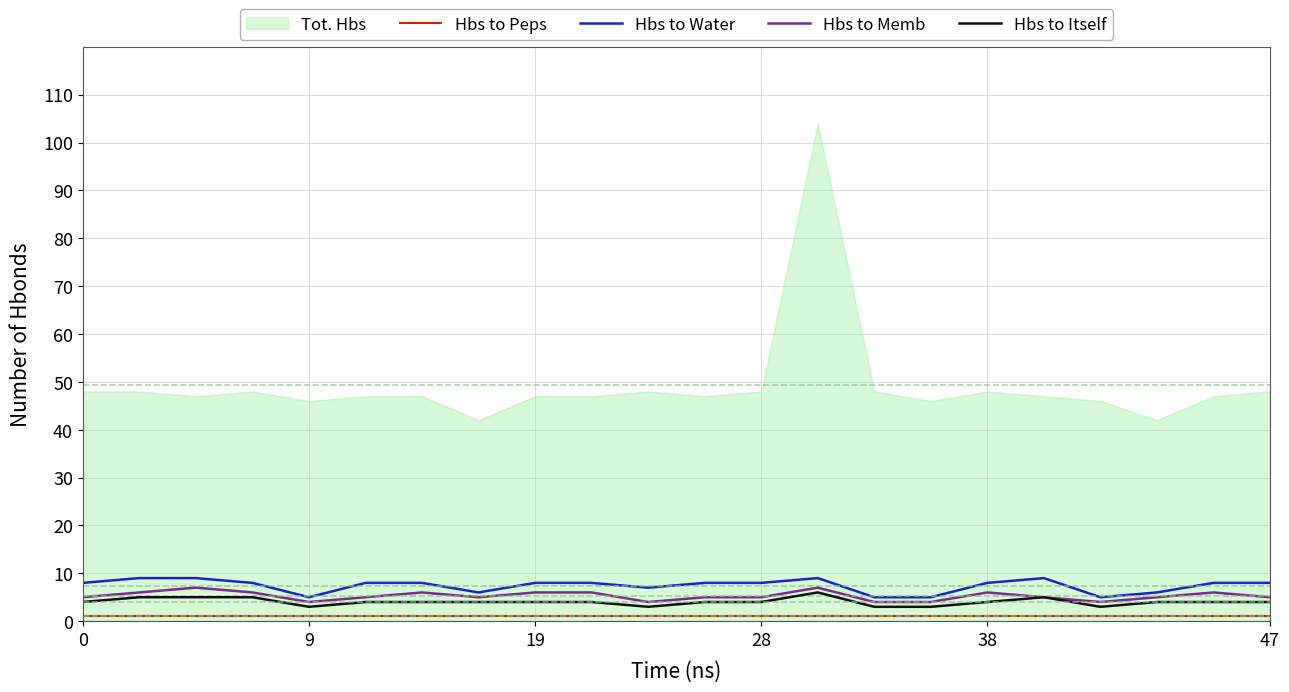

True or false: Hbs to Water and Hbs to Peps intersect in this chart.

False